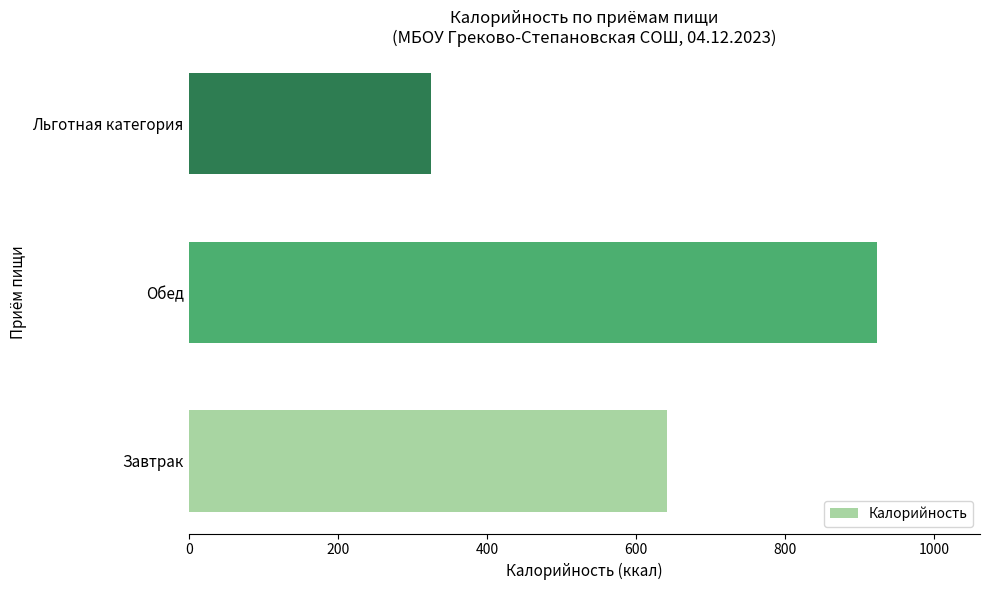

How many data points are less than 641?

1